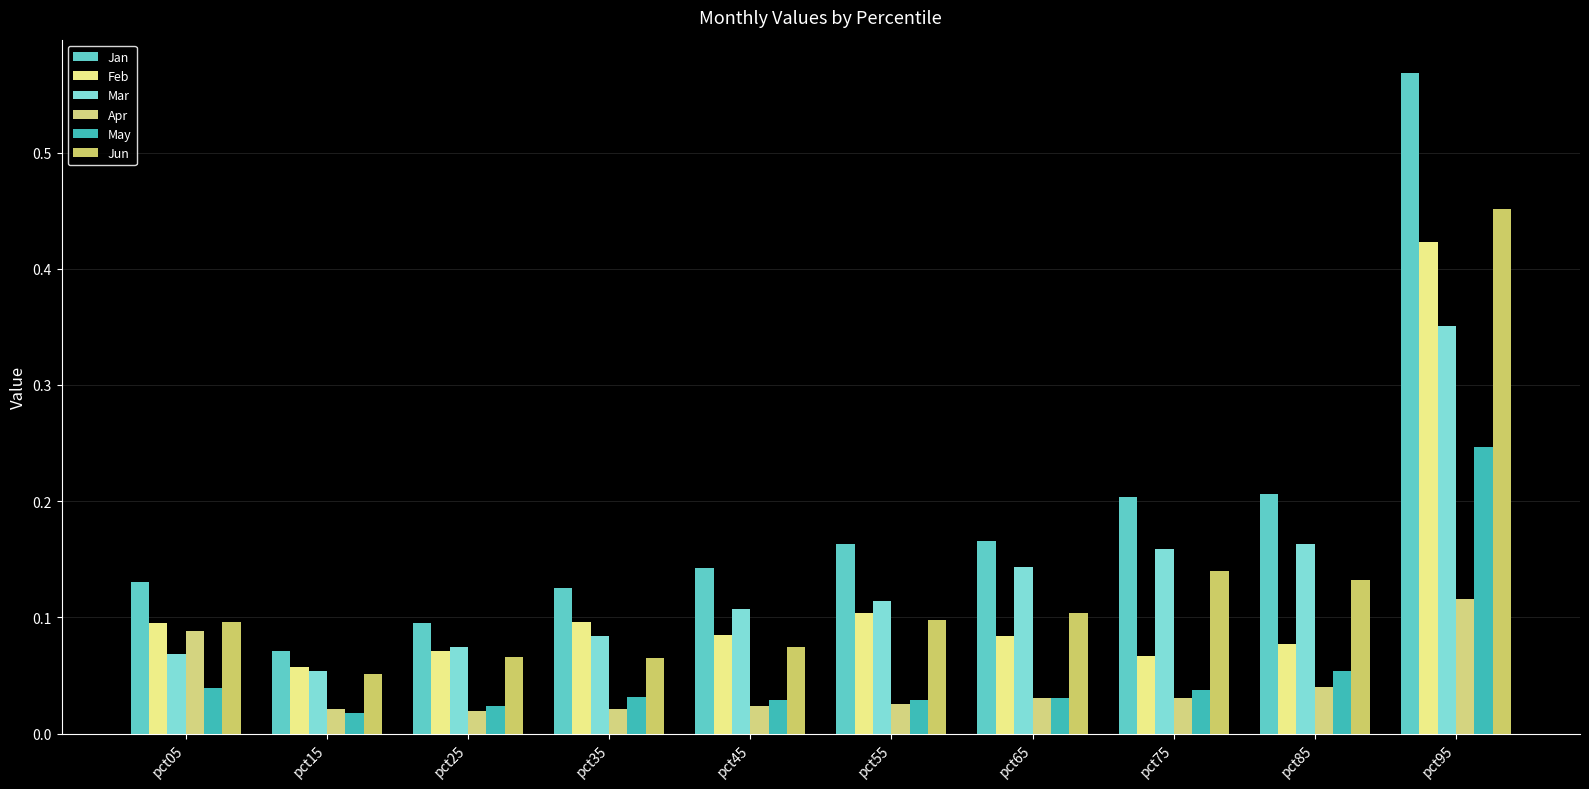

How many series are shown in this chart?

6